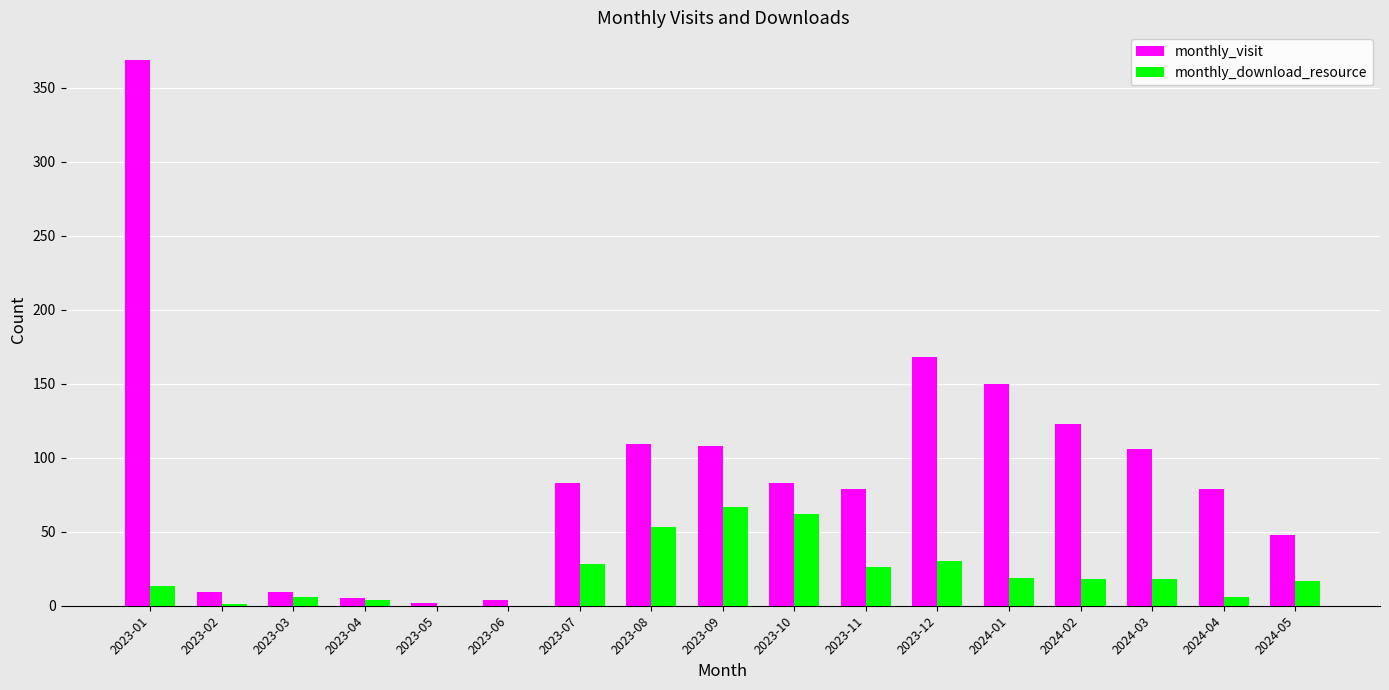

Are the bars grouped side by side (vs. stacked)?

Yes